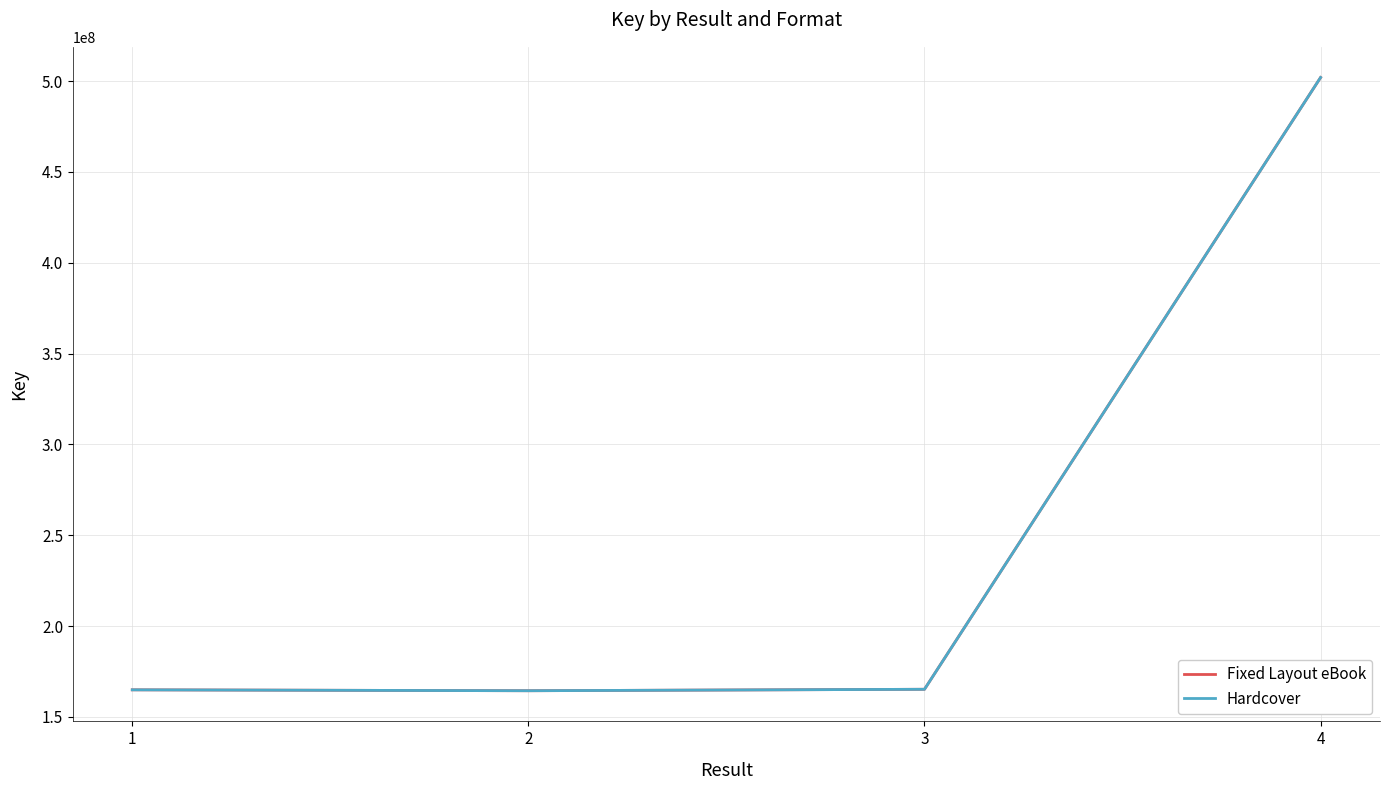

The Hardcover series shows 300653522 at 4. True or false?

False